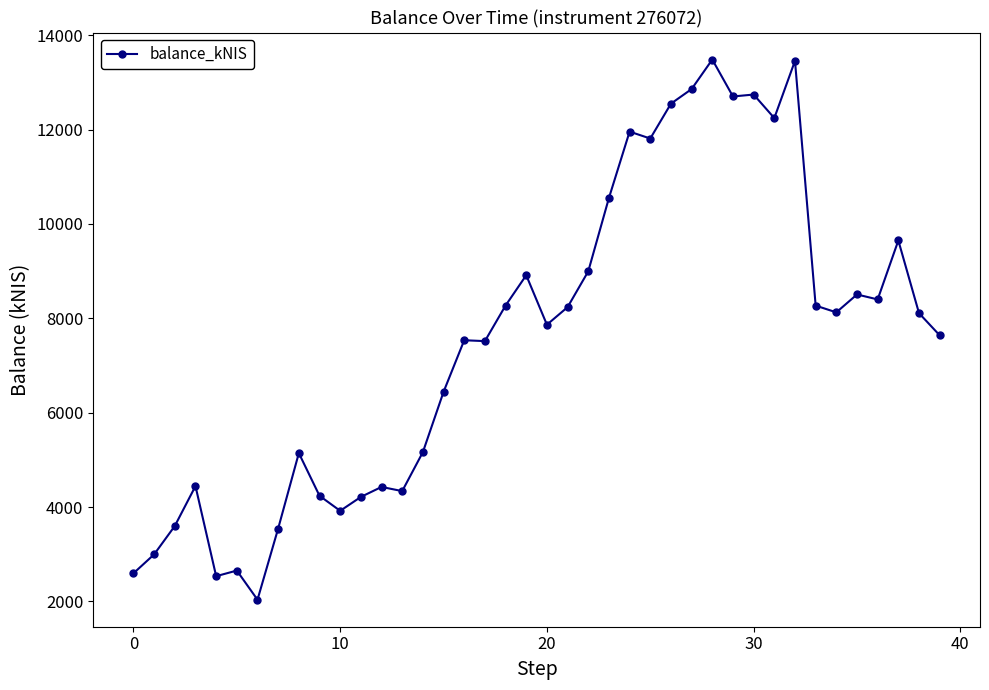

How many categories are shown in the chart?

40